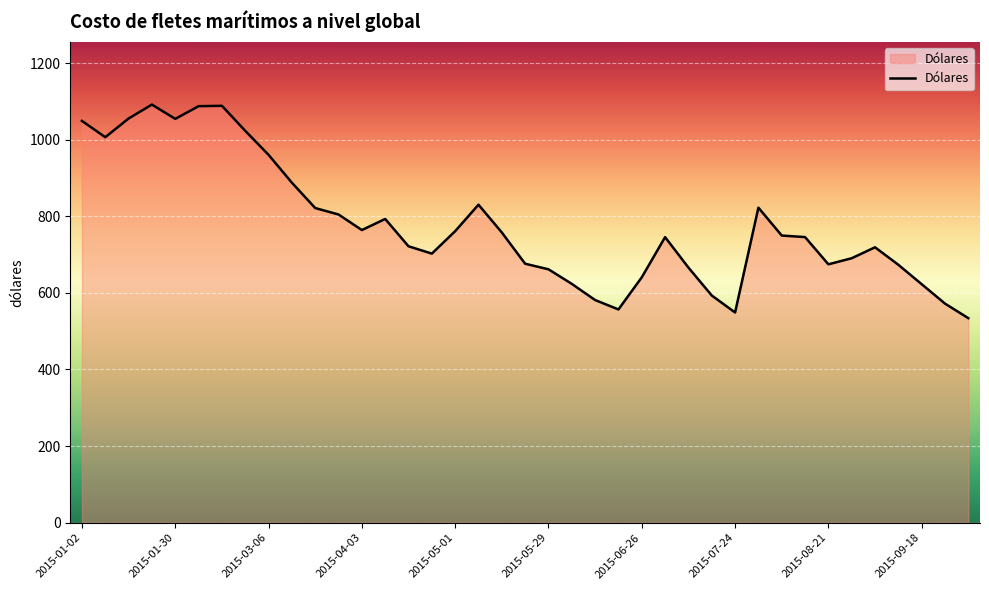

What is the difference between the maximum and minimum values?

557.6